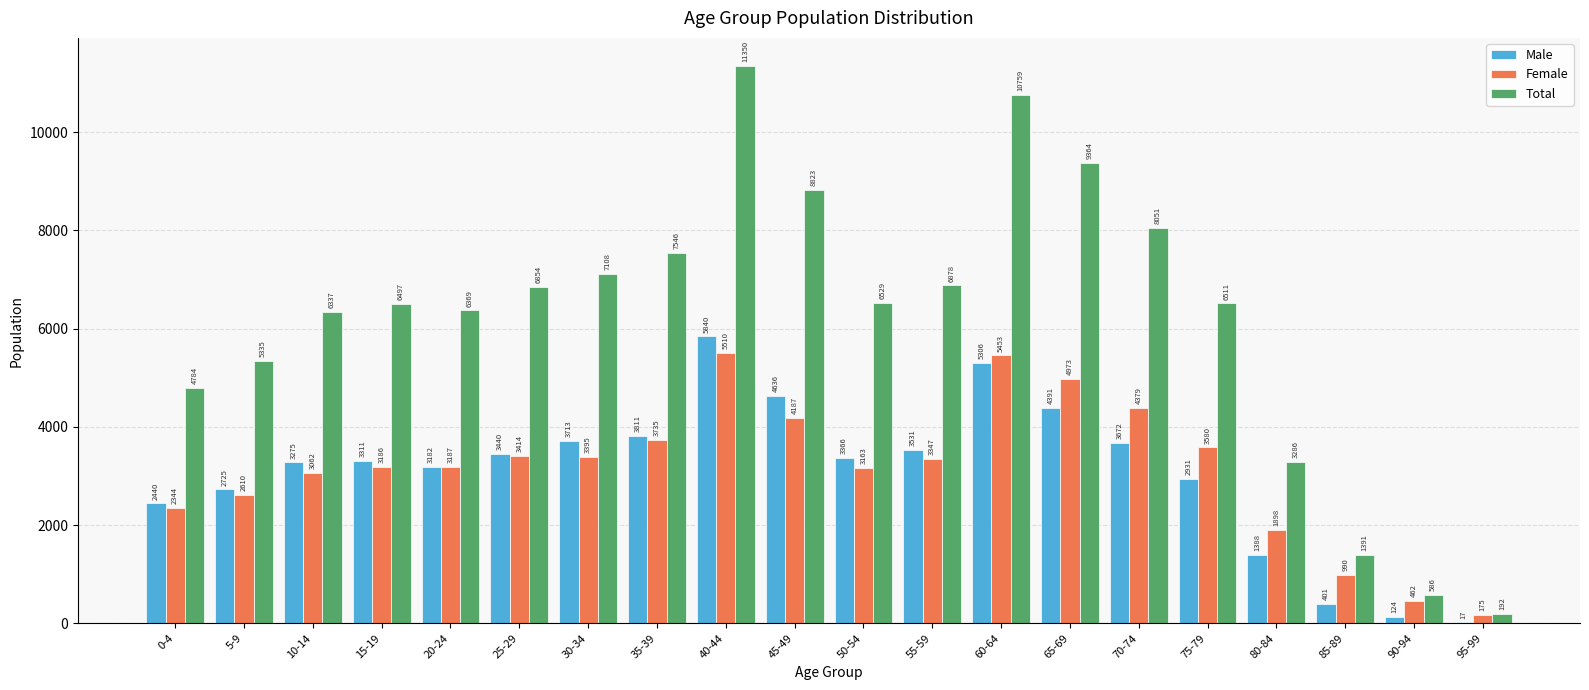

What is the maximum value shown in the chart?

11350